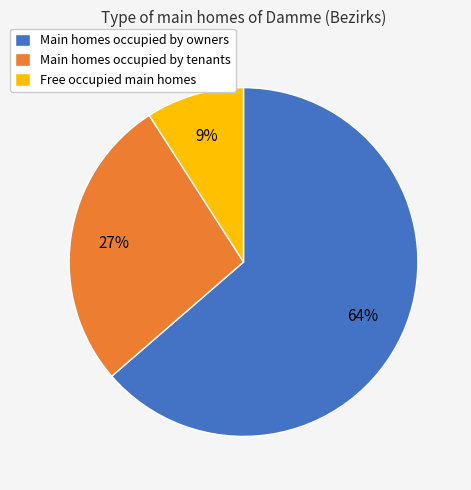

What is the ratio of the value at Main homes occupied by tenants to the value at Main homes occupied by owners?

0.4